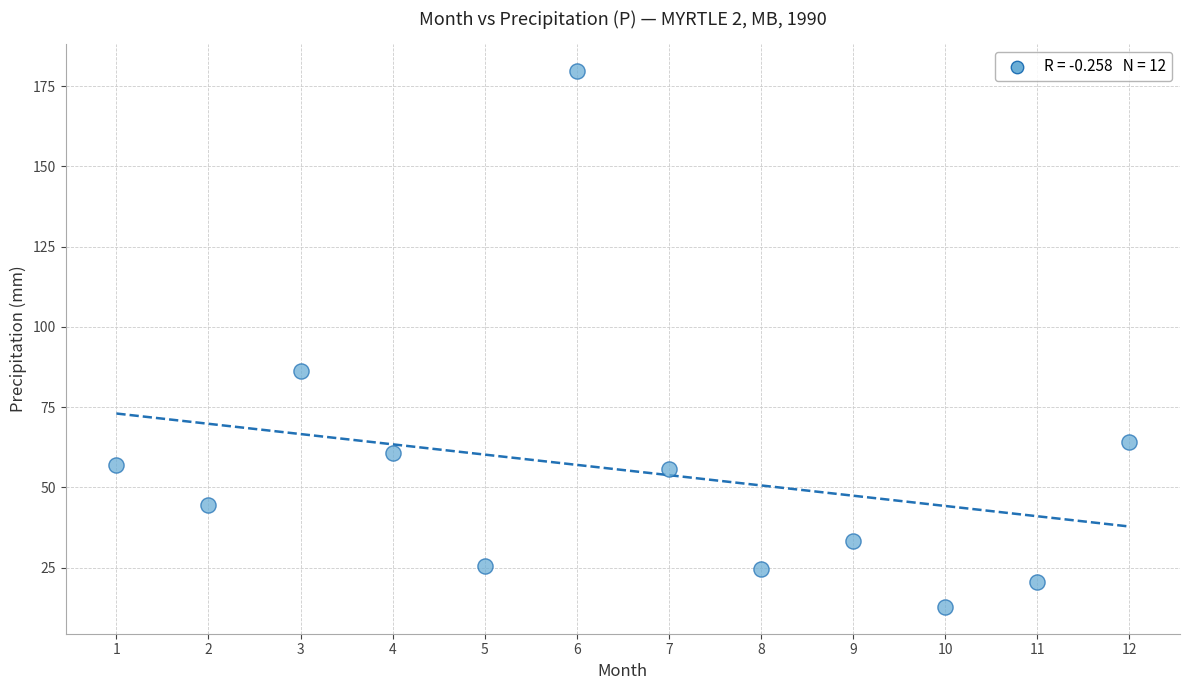

What is the range of X values (max minus min)?

11.0